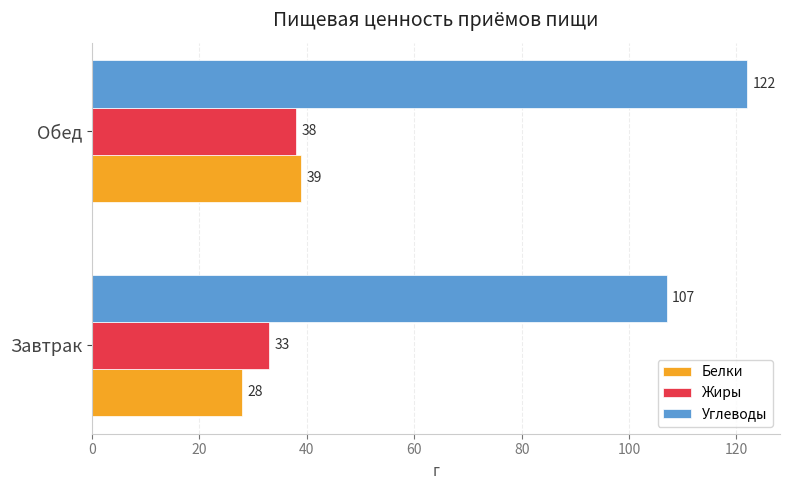

What is the smallest value displayed?

28